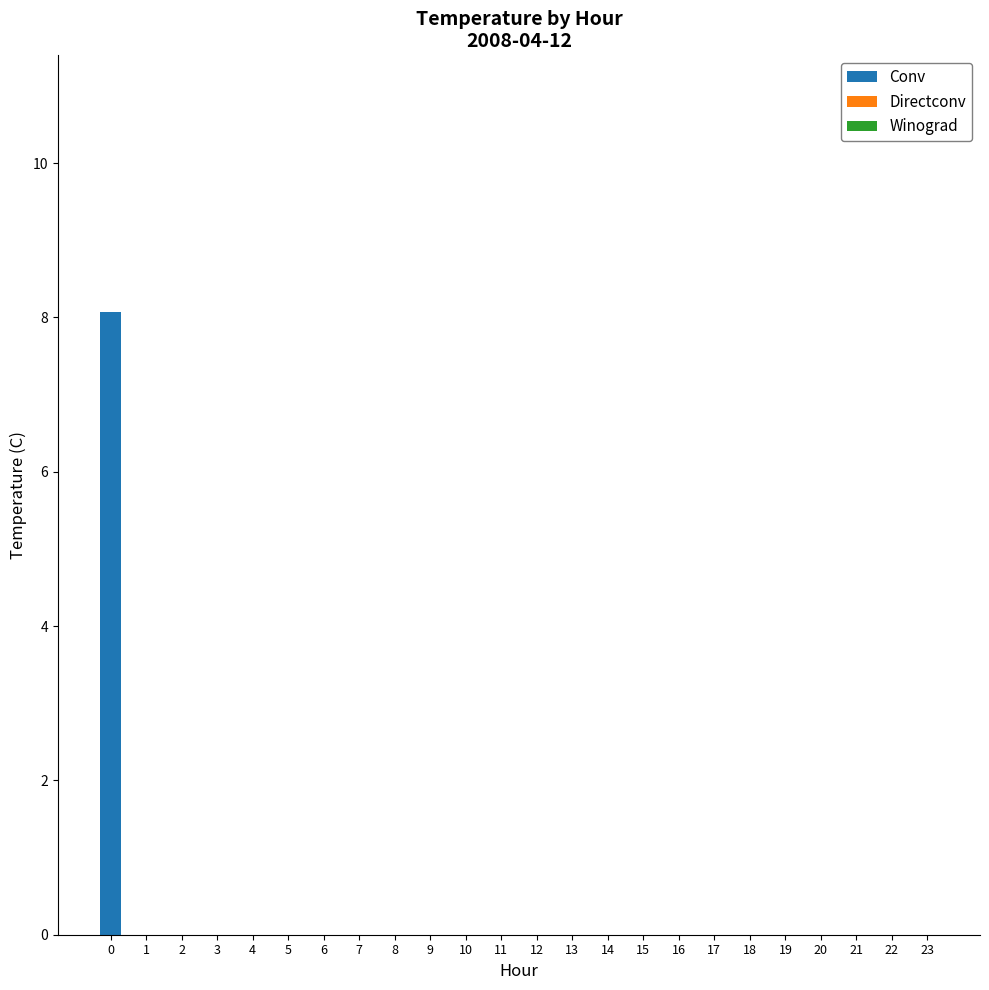

True or false: the data shows -2.7 at 3.

False